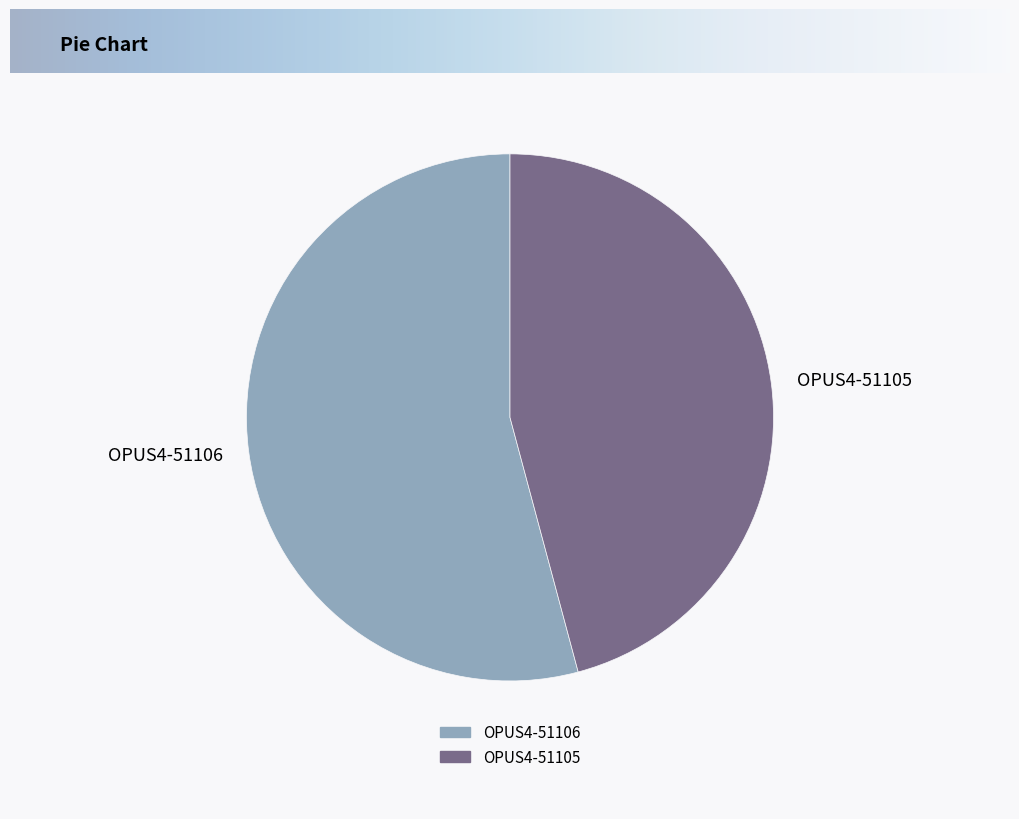

Which has a higher value, OPUS4-51105 or OPUS4-51106?

OPUS4-51106